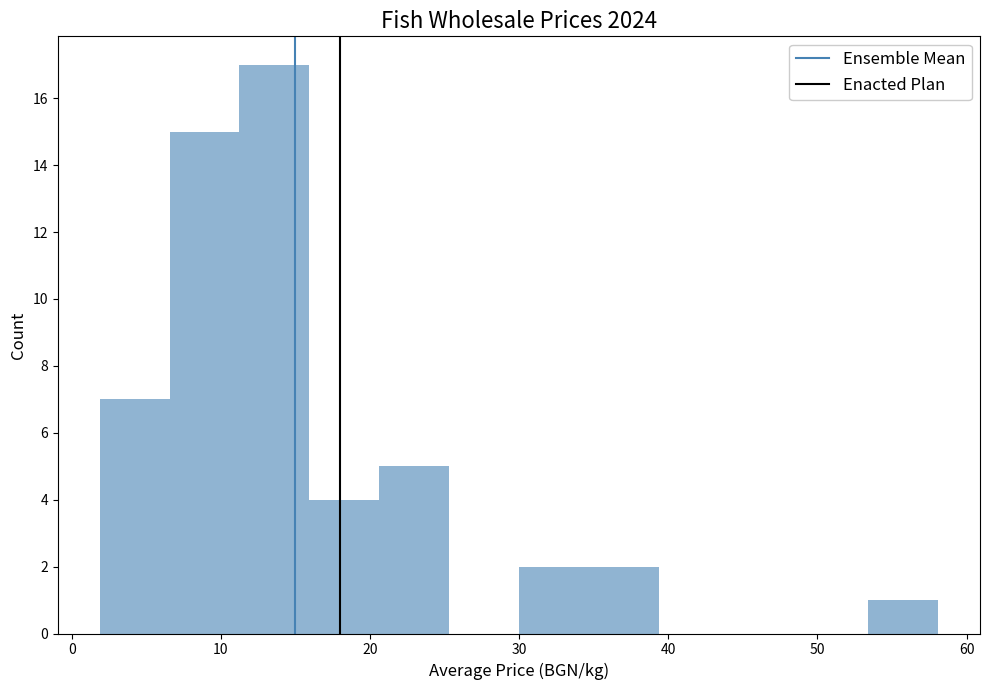

Which range on the x-axis has the tallest bar?

11 to 16